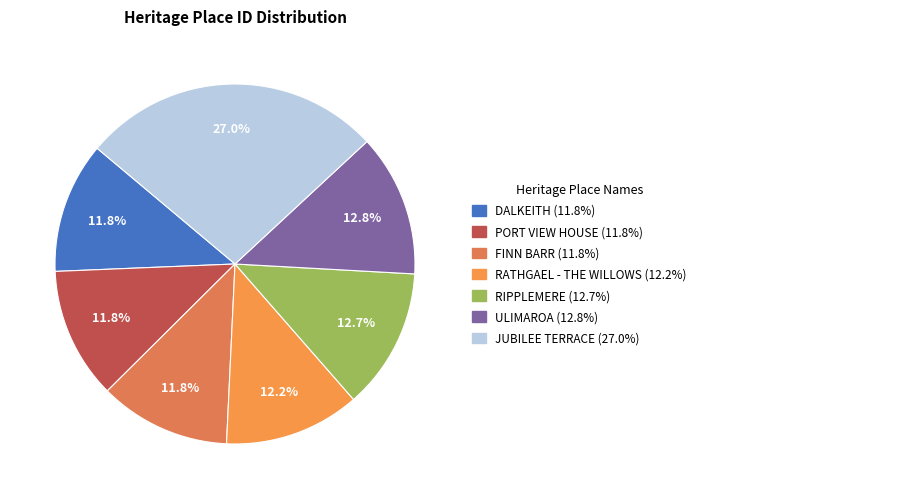

Count the number of slices in the pie.

7